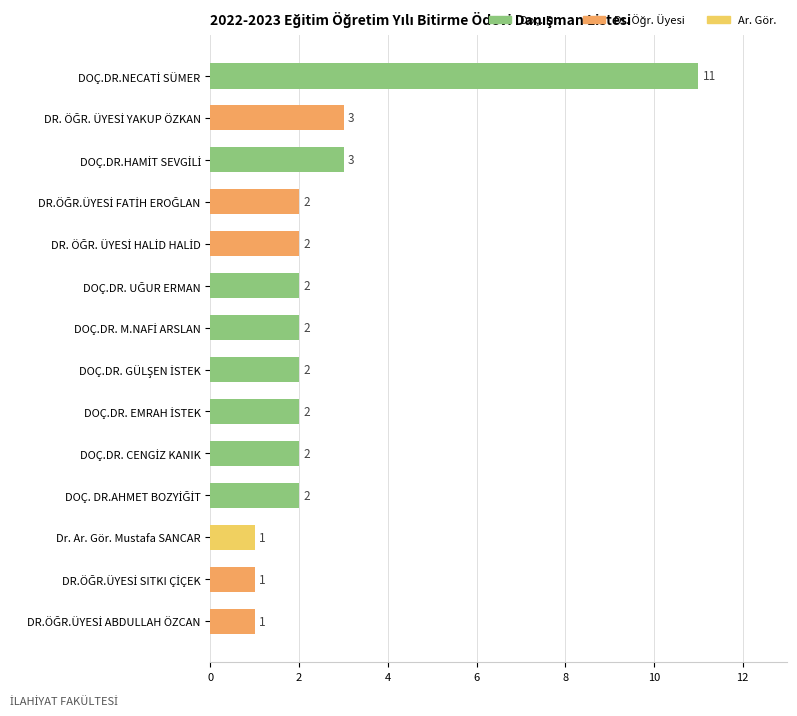

What is the maximum value shown in the chart?

11